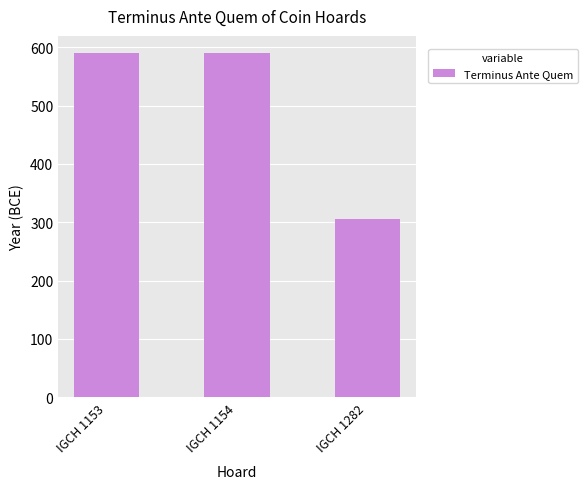

What is the difference between the values at IGCH 1282 and IGCH 1153?

285